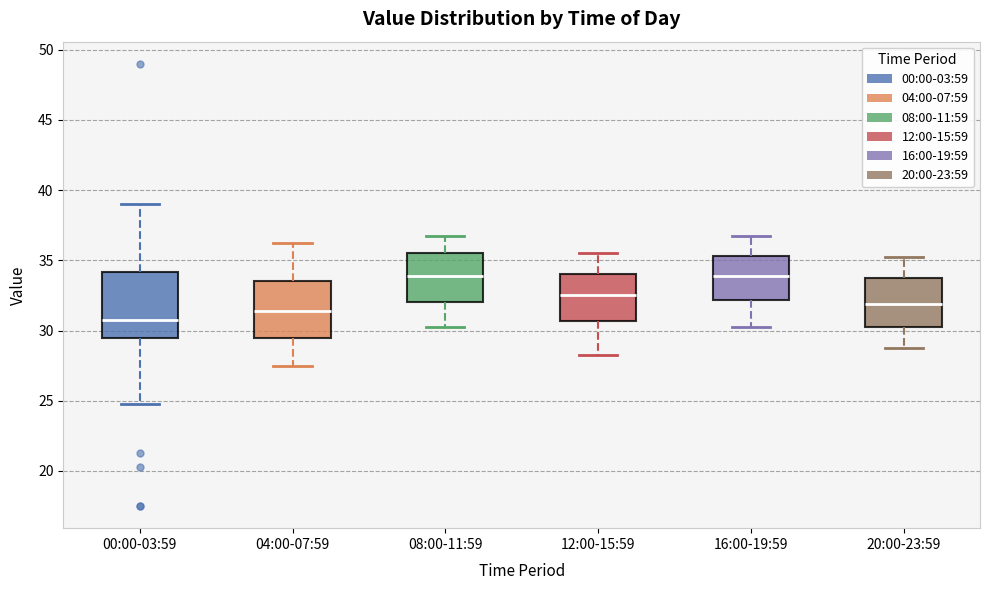

Reading left to right, read every box against the y-axis: the position of its median line, the range the box covers, and the ends of its whiskers. The values are not printed on the chart, so give them approximately, as read against the axis.

00:00-03:59: median 31.0, box 29.5 to 34.0, whiskers 25.0 to 39.0
04:00-07:59: median 31.5, box 29.5 to 33.5, whiskers 27.5 to 36.5
08:00-11:59: median 34.0, box 32.0 to 35.5, whiskers 30.5 to 37.0
12:00-15:59: median 32.5, box 30.5 to 34.0, whiskers 28.5 to 35.5
16:00-19:59: median 34.0, box 32.0 to 35.5, whiskers 30.5 to 37.0
20:00-23:59: median 32.0, box 30.5 to 34.0, whiskers 29.0 to 35.5